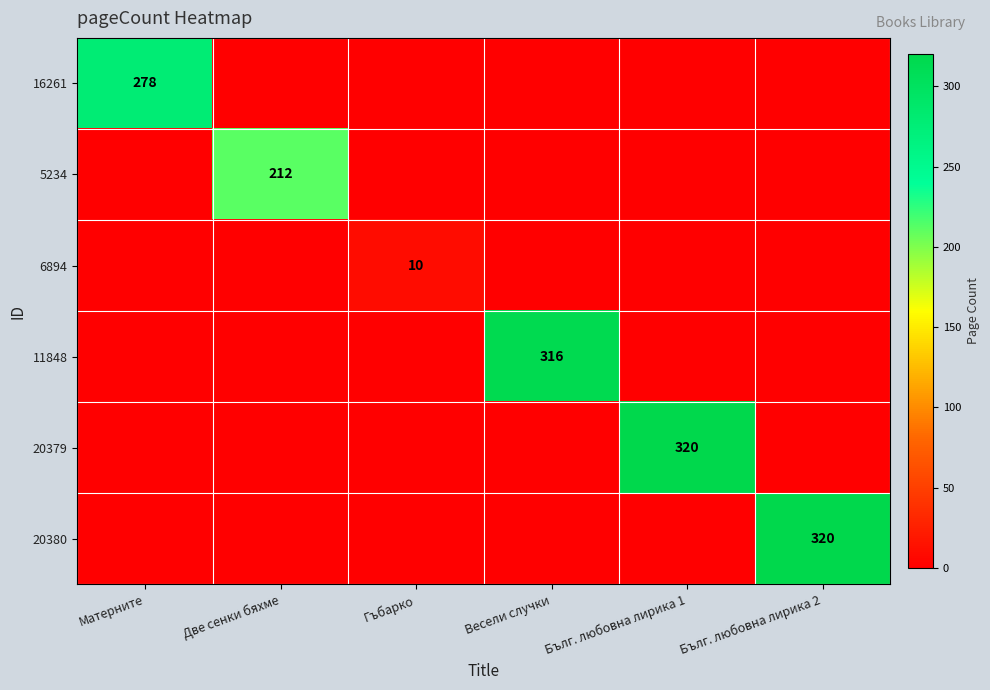

List the labels in order of 11848 value, smallest first.

Матерните, Две сенки бяхме, Гъбарко, Бълг. любовна лирика 1, Бълг. любовна лирика 2, Весели случки